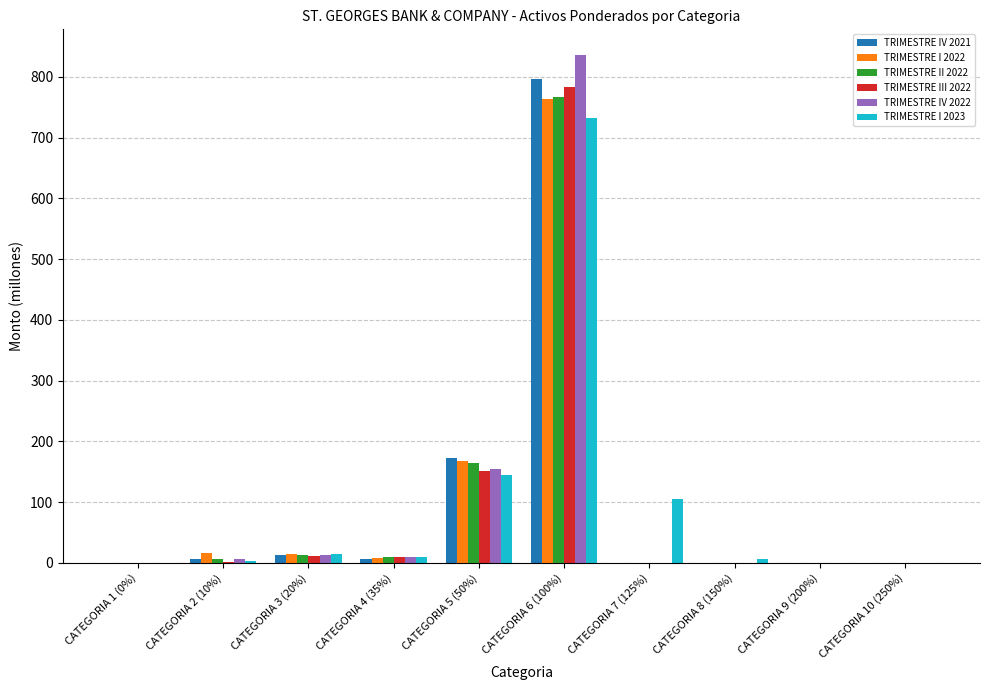

The value of TRIMESTRE III 2022 at CATEGORIA 10 (250%) is 0.0. True or false?

True